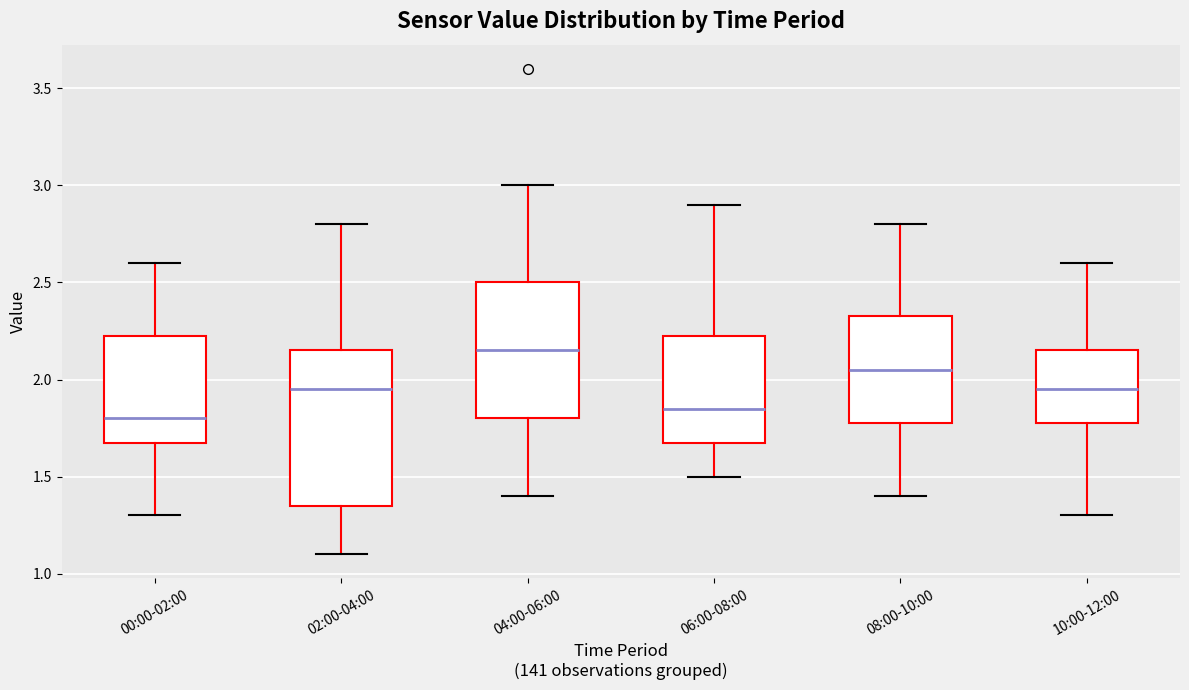

Which box is the tallest, from its lower edge to its upper edge?

02:00-04:00